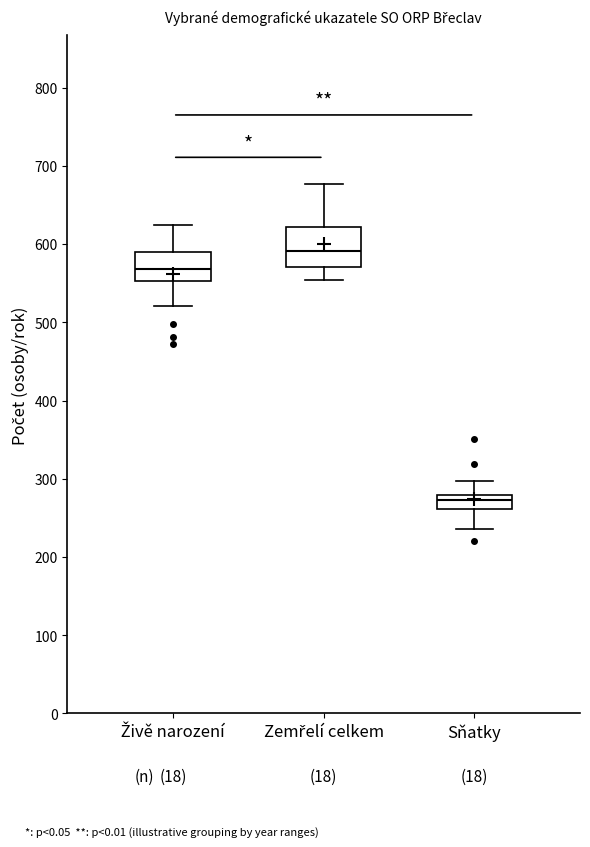

Where does the lower whisker of the box for Sňatky end on the y-axis? The values are not printed on the chart, so give them approximately, as read against the axis.

240